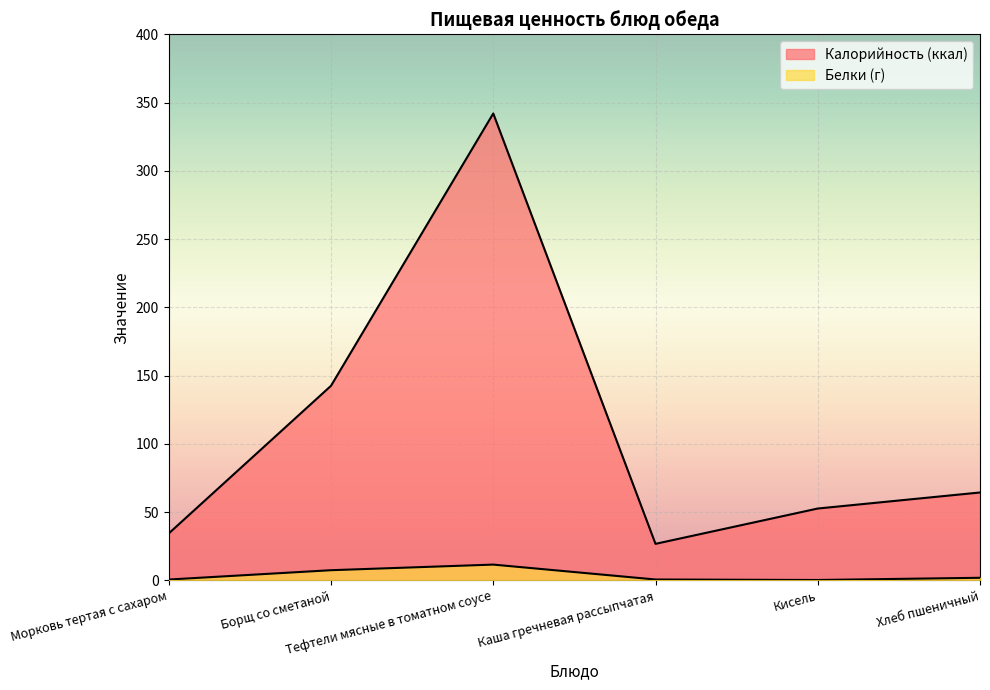

Reading right to left, what are all the values shown in this chart?

Калорийность (ккал): Хлеб пшеничный=64.3	Кисель=52.6	Каша гречневая рассыпчатая=26.7	Тефтели мясные в томатном соусе=342.0	Борщ со сметаной=142.5	Морковь тертая с сахаром=34.3
Белки (г): Хлеб пшеничный=1.8	Кисель=0.2	Каша гречневая рассыпчатая=0.6	Тефтели мясные в томатном соусе=11.5	Борщ со сметаной=7.4	Морковь тертая с сахаром=0.6